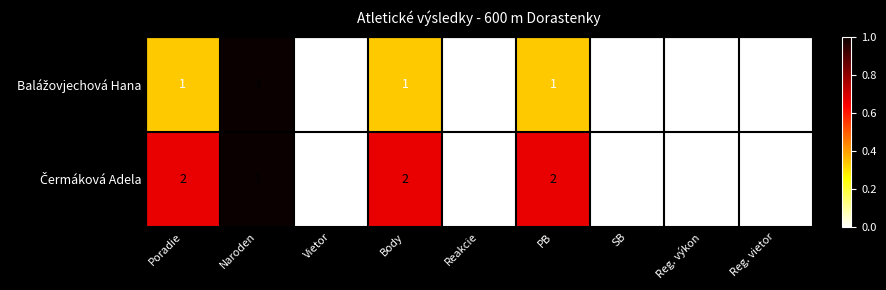

At which category is the sum across all series the highest?

Naroden